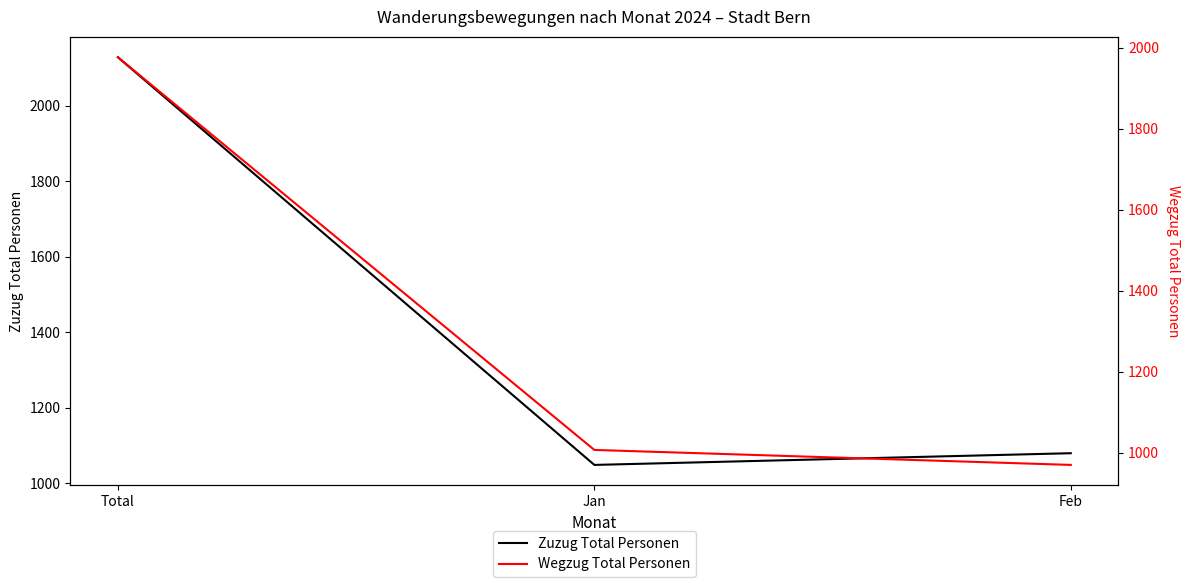

Reading left to right, what are all the values shown in this chart?

Zuzug Total Personen: 2129	1049	1080
Wegzug Total Personen: 1977	1007	970